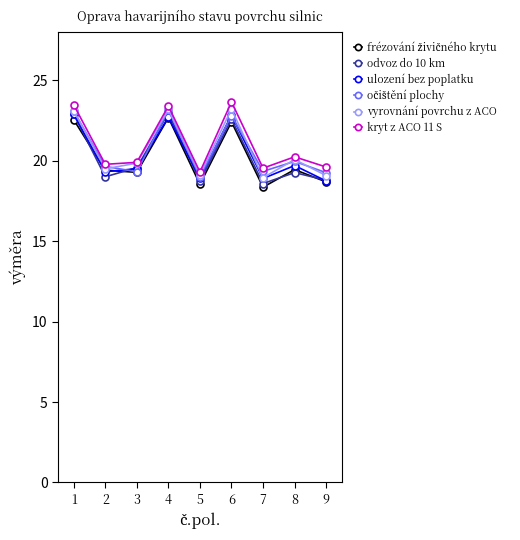

At how many categories does at least one series exceed 18?

9